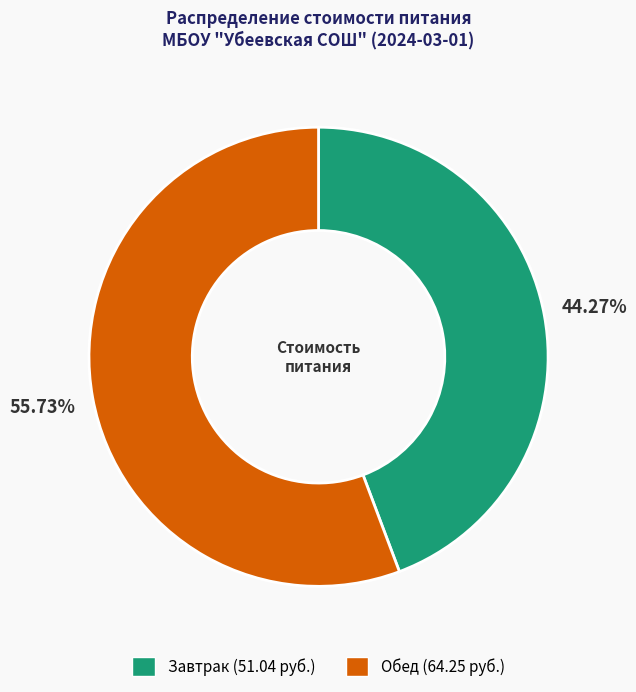

Is the sum of Завтрак and Обед greater than half?

Yes